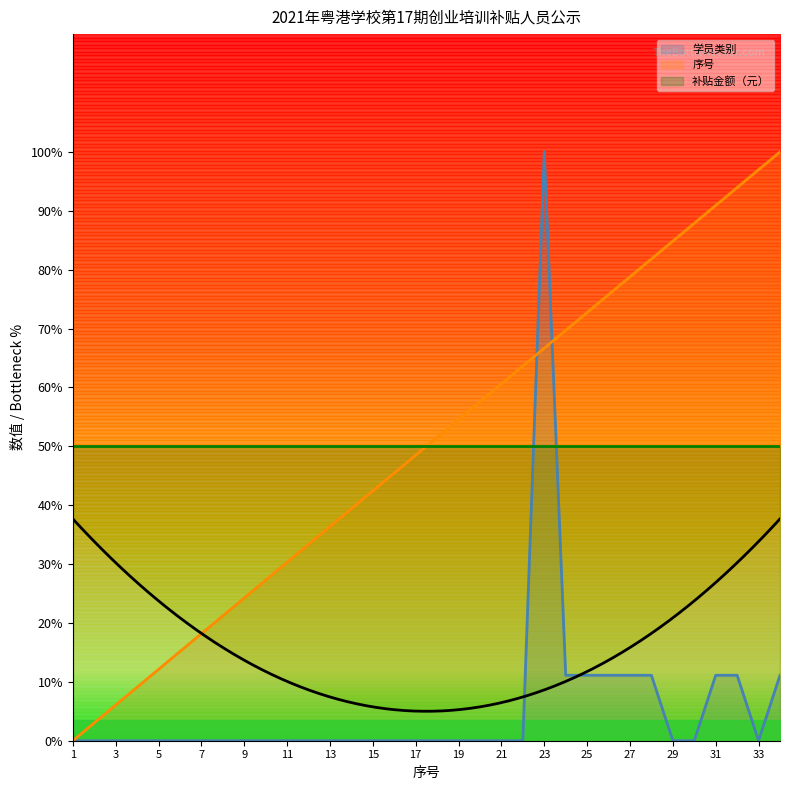

Reading left to right, extract all data points from this chart.

学员类别: 1=0.0	2=0.0	3=0.0	4=0.0	5=0.0	6=0.0	7=0.0	8=0.0	9=0.0	10=0.0	11=0.0	12=0.0	13=0.0	14=0.0	15=0.0	16=0.0	17=0.0	18=0.0	19=0.0	20=0.0	21=0.0	22=0.0	23=10.0	24=1.1	25=1.1	26=1.1	27=1.1	28=1.1	29=0.0	30=0.0	31=1.1	32=1.1	33=0.0	34=1.1
序号: 1=0.0	2=0.3	3=0.6	4=0.9	5=1.2	6=1.5	7=1.8	8=2.1	9=2.4	10=2.7	11=3.0	12=3.3	13=3.6	14=3.9	15=4.2	16=4.5	17=4.8	18=5.2	19=5.5	20=5.8	21=6.1	22=6.4	23=6.7	24=7.0	25=7.3	26=7.6	27=7.9	28=8.2	29=8.5	30=8.8	31=9.1	32=9.4	33=9.7	34=10.0